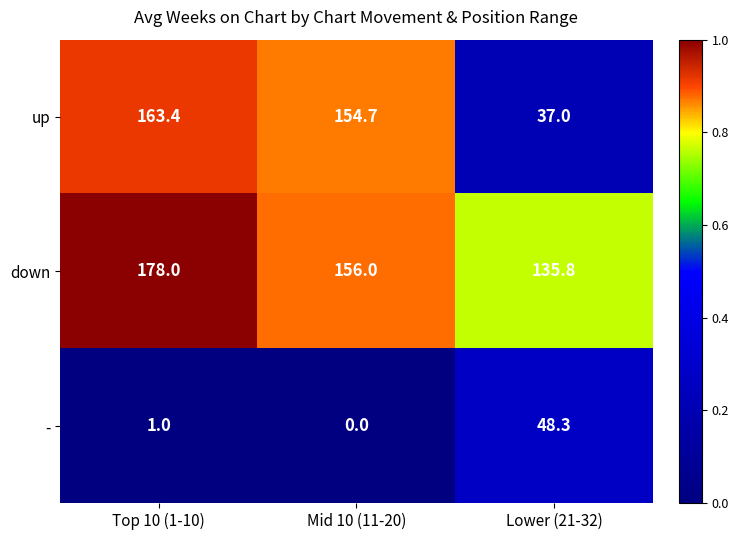

What is the difference between the maximum and minimum values in the - series?

48.3